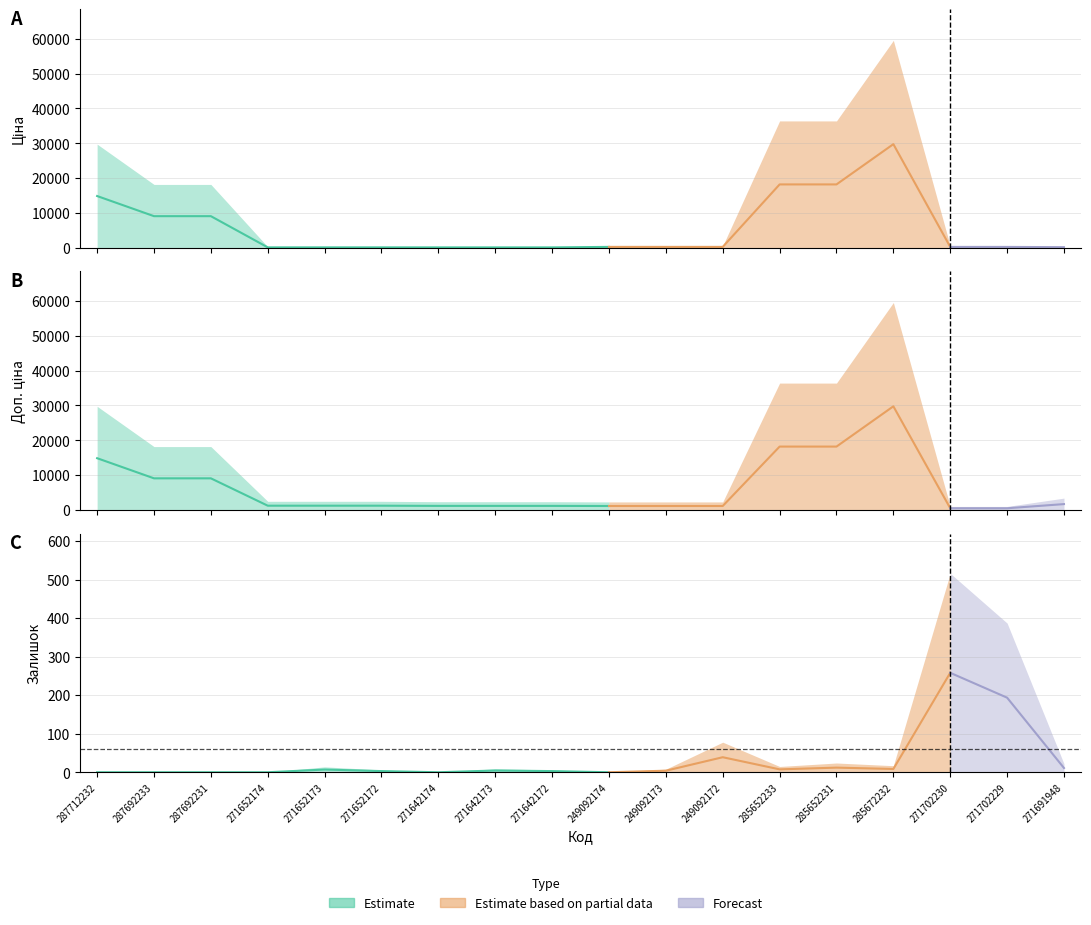

What is the difference between the Ціна values at 271642173 and 249092173?

284.3